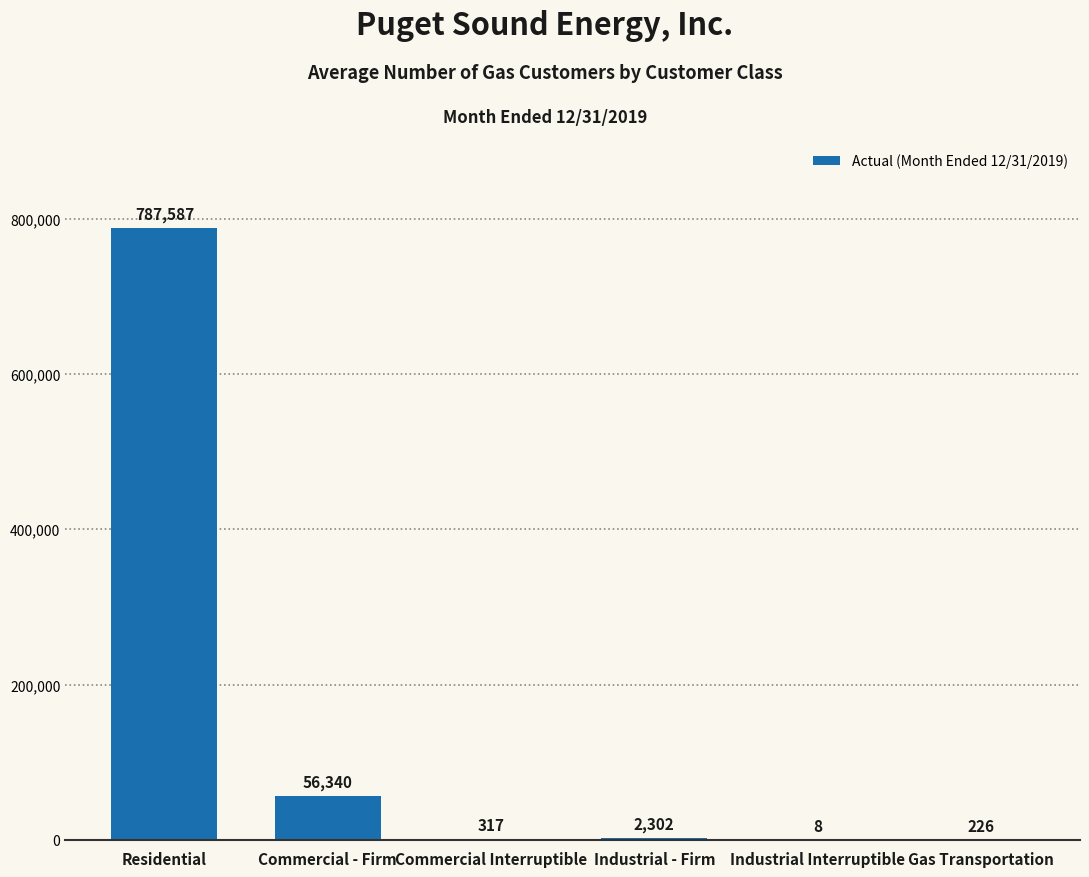

Is it true that the value at Commercial - Firm is 88945?

False